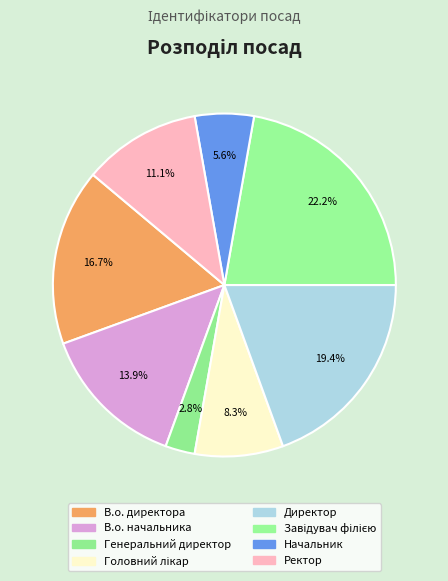

To the nearest percent, what portion does В.о. начальника represent?

14%